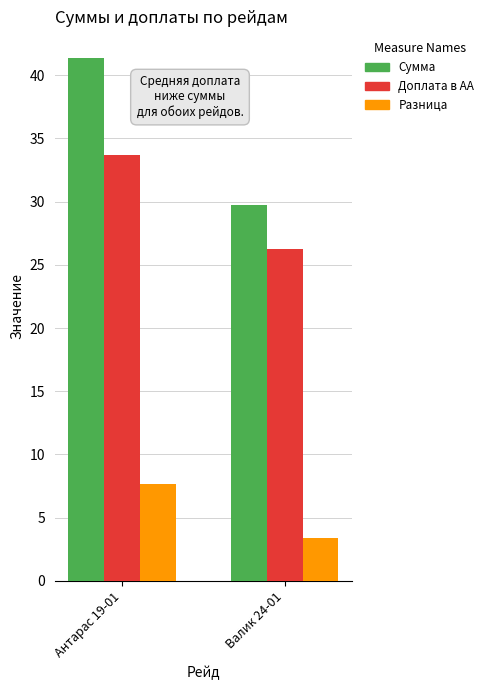

How many groups of bars are there?

2